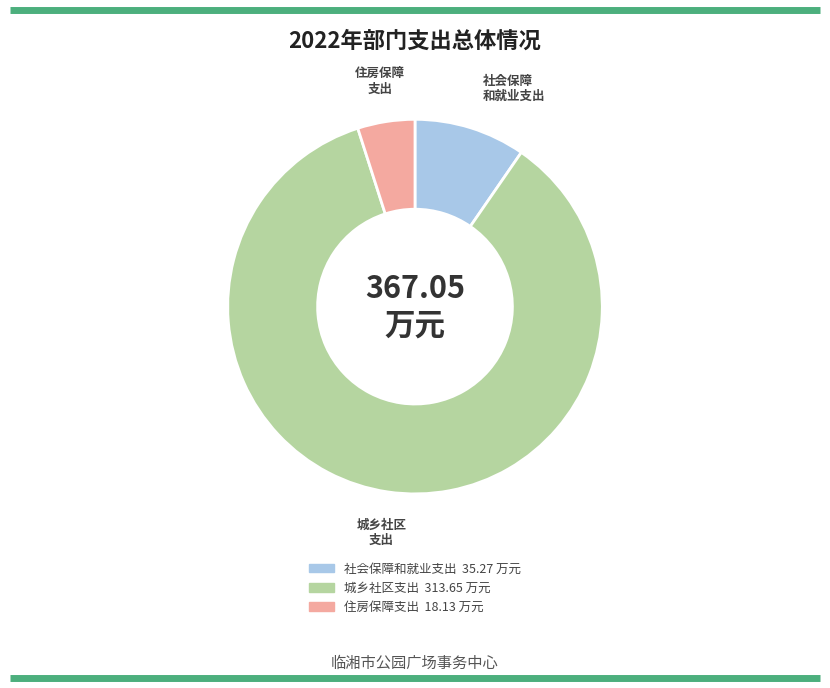

Which slice represents more than half of the pie?

城乡社区支出